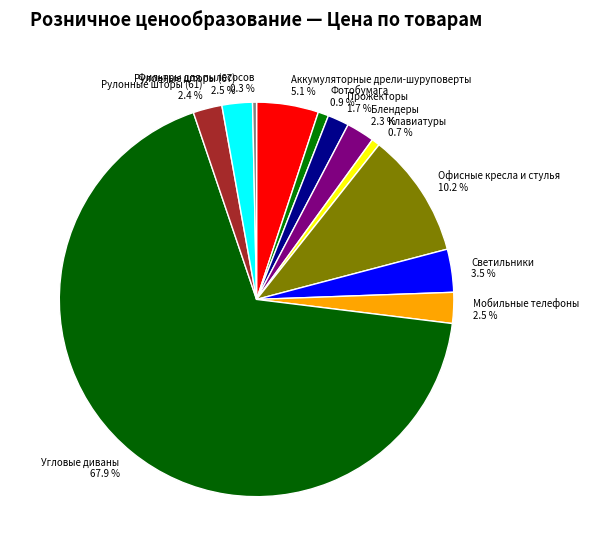

Approximately how many times larger is the value at Офисные кресла и стулья compared to Аккумуляторные дрели-шуруповерты?

2.0